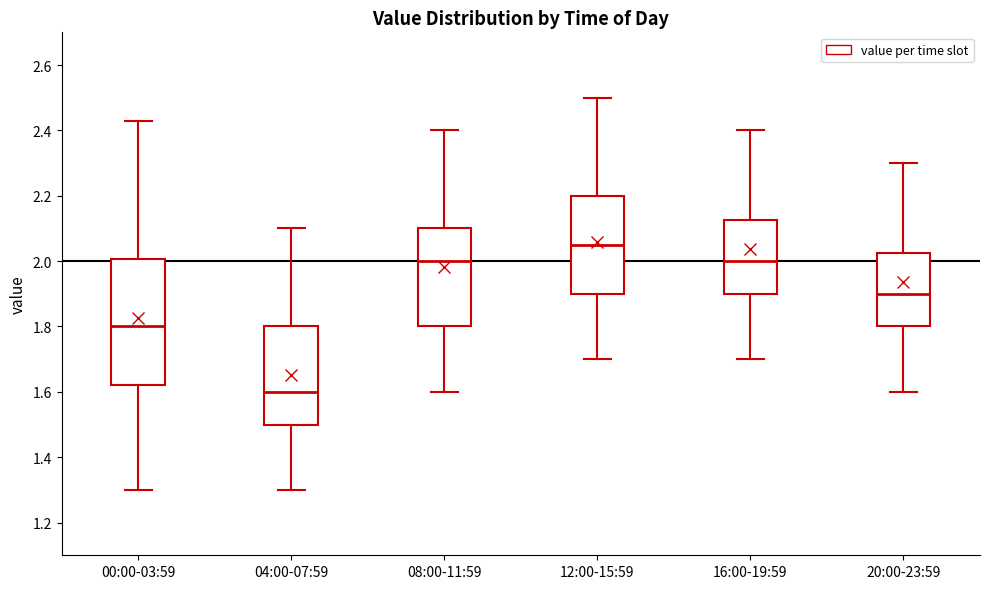

Which box's median line is the lowest?

04:00-07:59